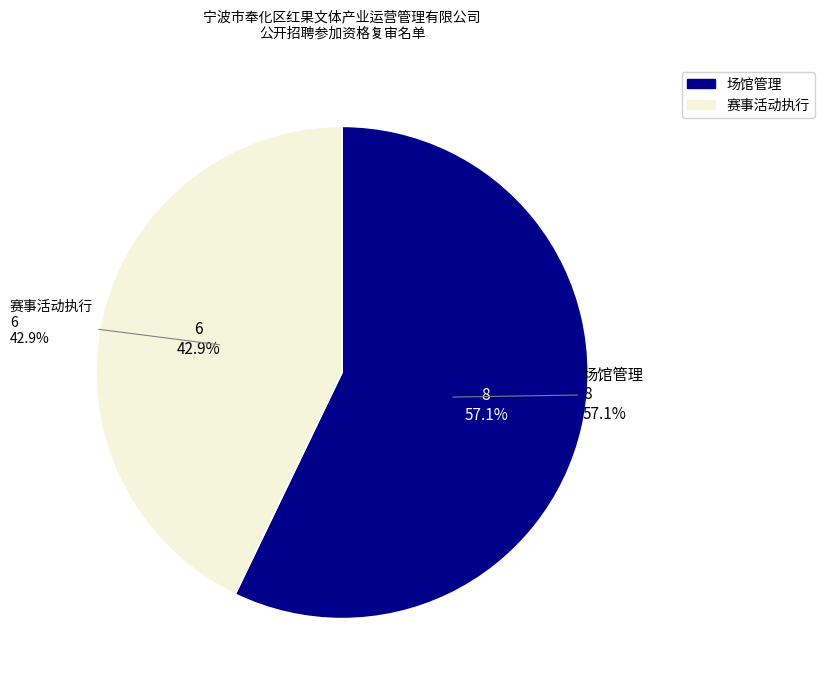

True or false: 场馆管理 accounts for 57% of the total.

True